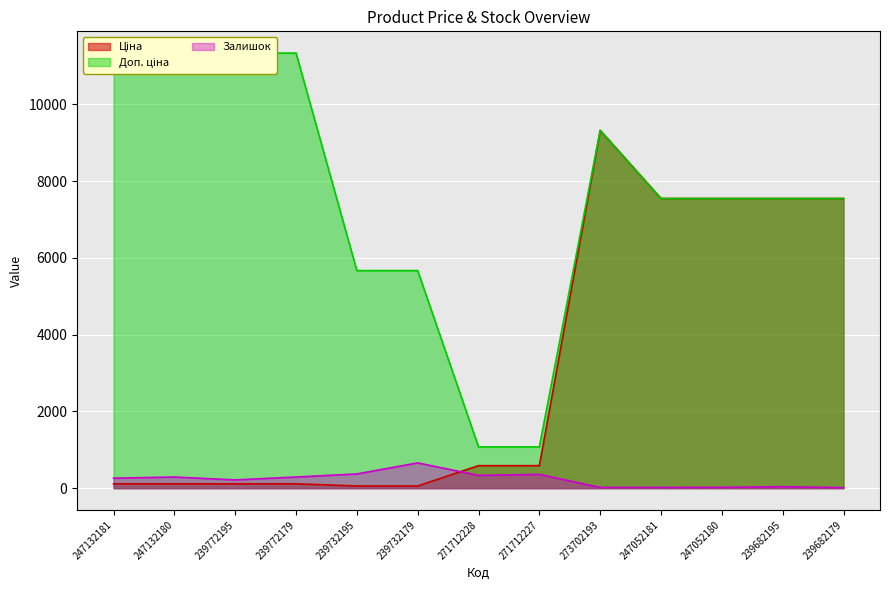

What is the maximum value for Залишок?

658.0